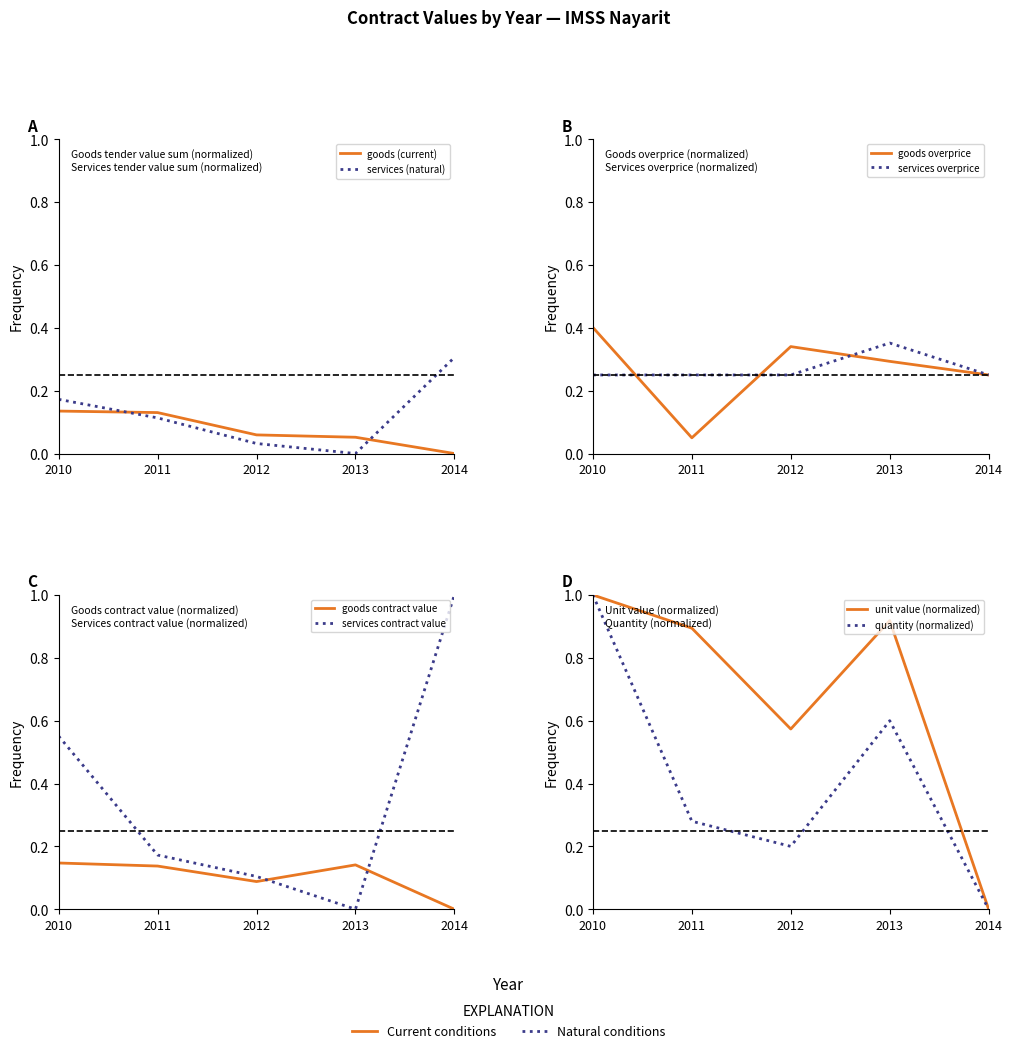

Which series has the largest range (max minus min)?

services tender.value.amount